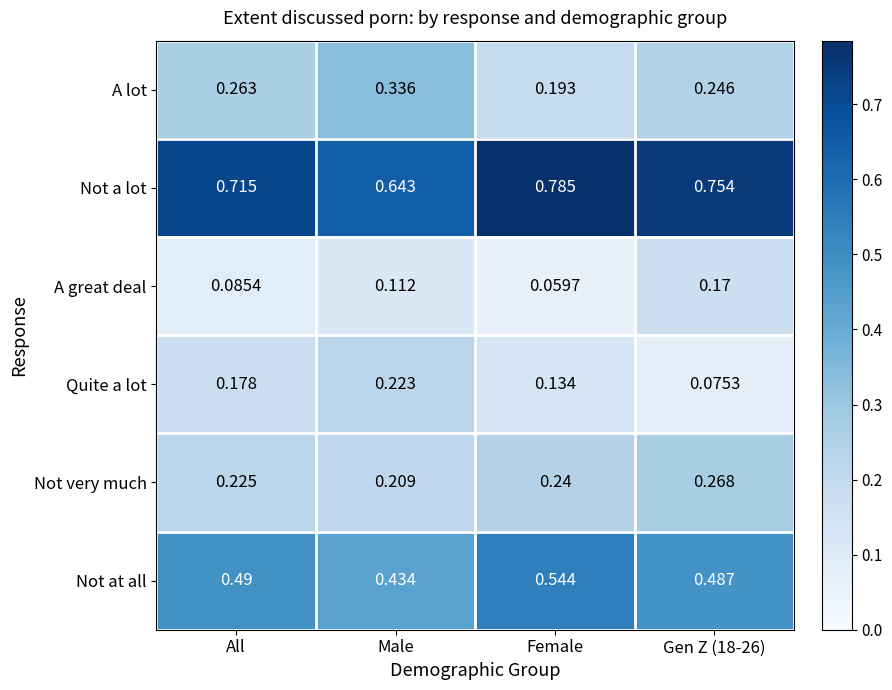

Which series changed the most between Male and Gen Z (18-26)?

Quite a lot